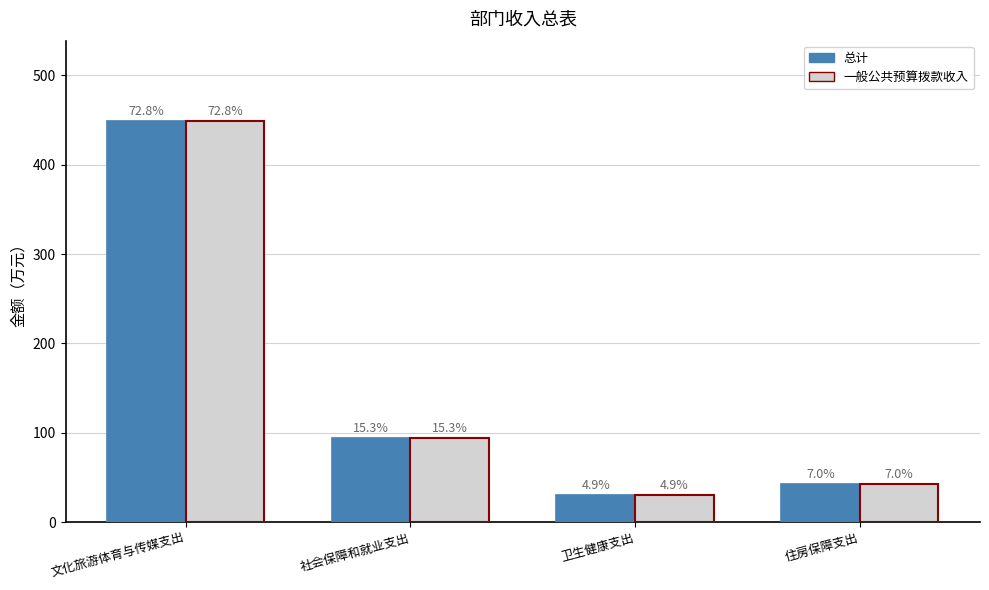

Are the bars horizontal?

No